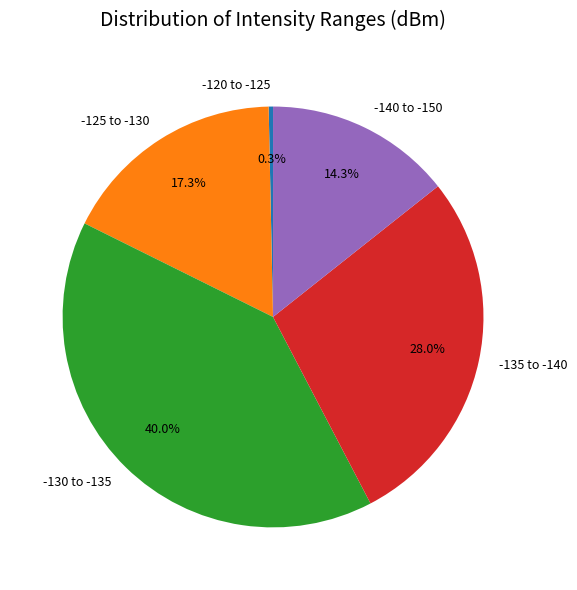

Does any single category account for the majority?

No